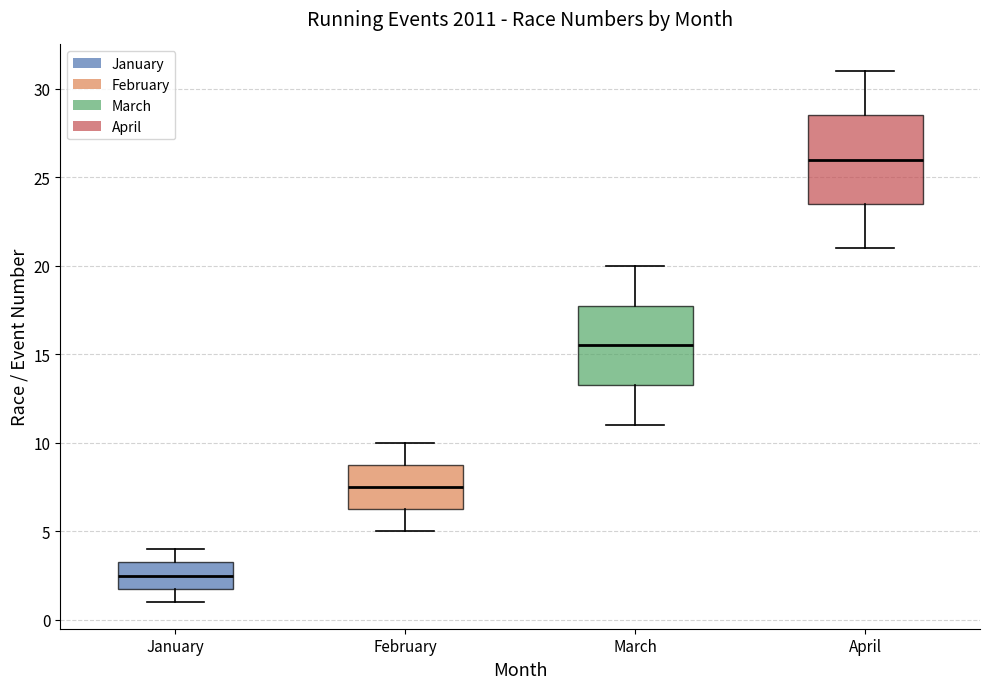

Reading left to right, transcribe this box plot: for each box, give where its median line is, the range the box spans, and where its two whiskers end, as read against the y-axis. The values are not printed on the chart, so give them approximately, as read against the axis.

January: median 2.5, box 2.0 to 3.5, whiskers 1.0 to 4.0
February: median 7.5, box 6.5 to 9.0, whiskers 5.0 to 10.0
March: median 15.5, box 13.5 to 18.0, whiskers 11.0 to 20.0
April: median 26.0, box 23.5 to 28.5, whiskers 21.0 to 31.0